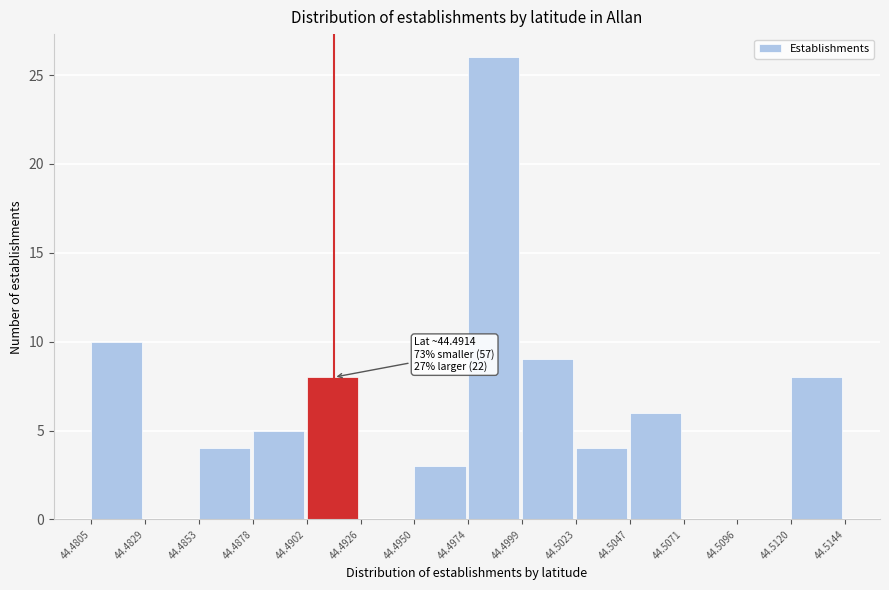

Which range on the x-axis has the tallest bar?

44.4974 to 44.4999